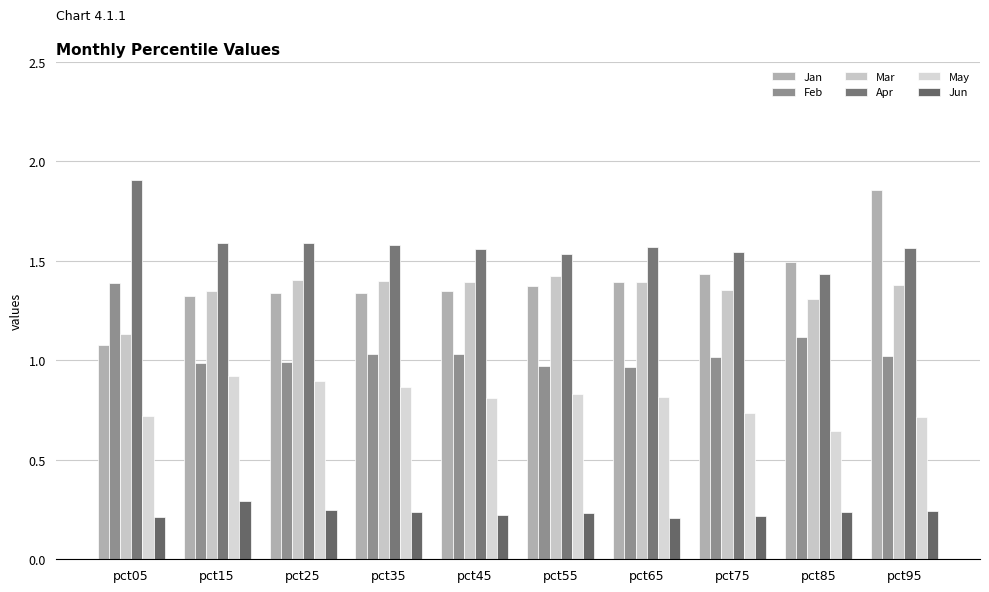

The value of Apr at pct35 is 1.6. True or false?

True